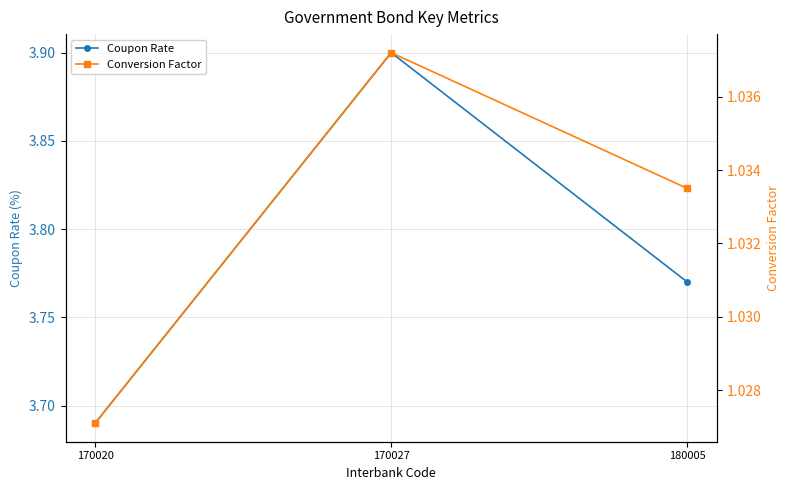

Which series has the largest range (max minus min)?

Coupon Rate